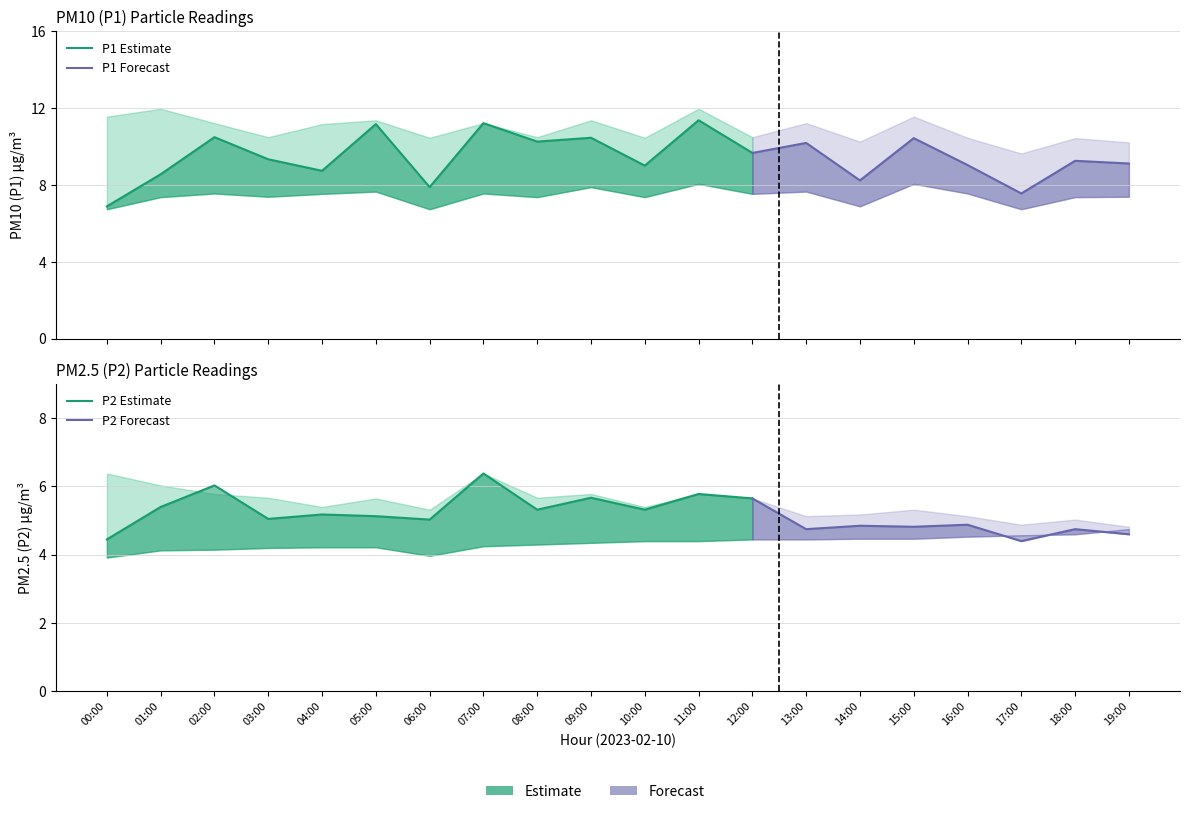

How many lines are shown in the chart?

6